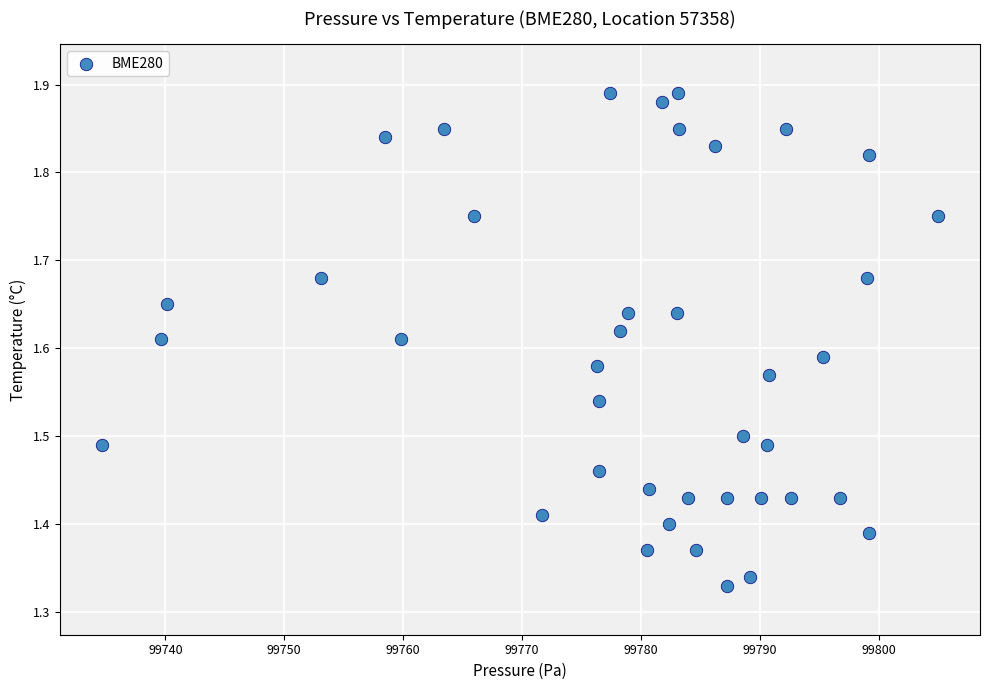

What is the range of Y values (max minus min)?

0.6